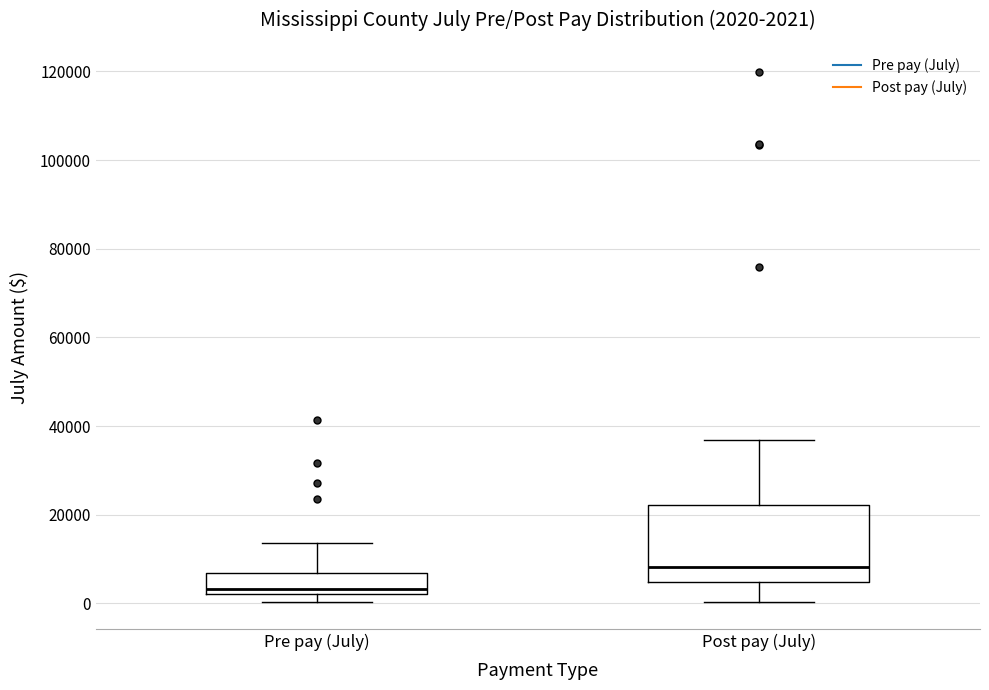

Which box's median line is the lowest?

Pre pay (July)